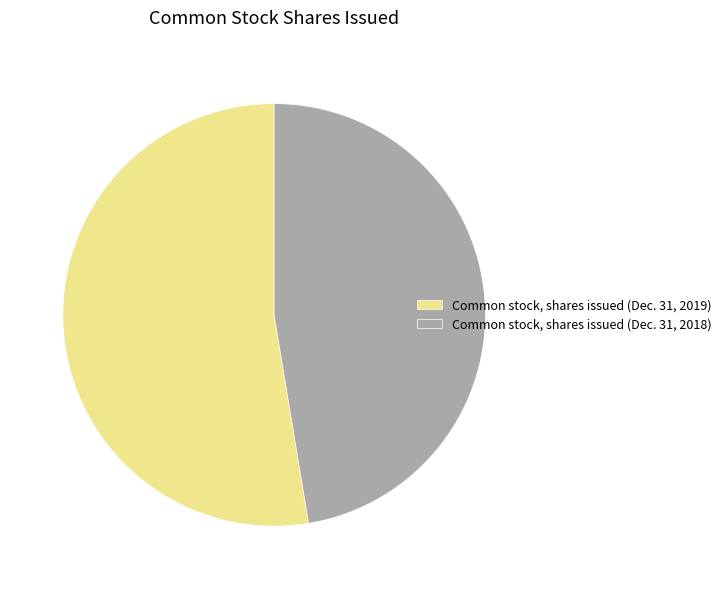

Between Common stock, shares issued (Dec. 31, 2018) and Common stock, shares issued (Dec. 31, 2019), which is larger?

Common stock, shares issued (Dec. 31, 2019)